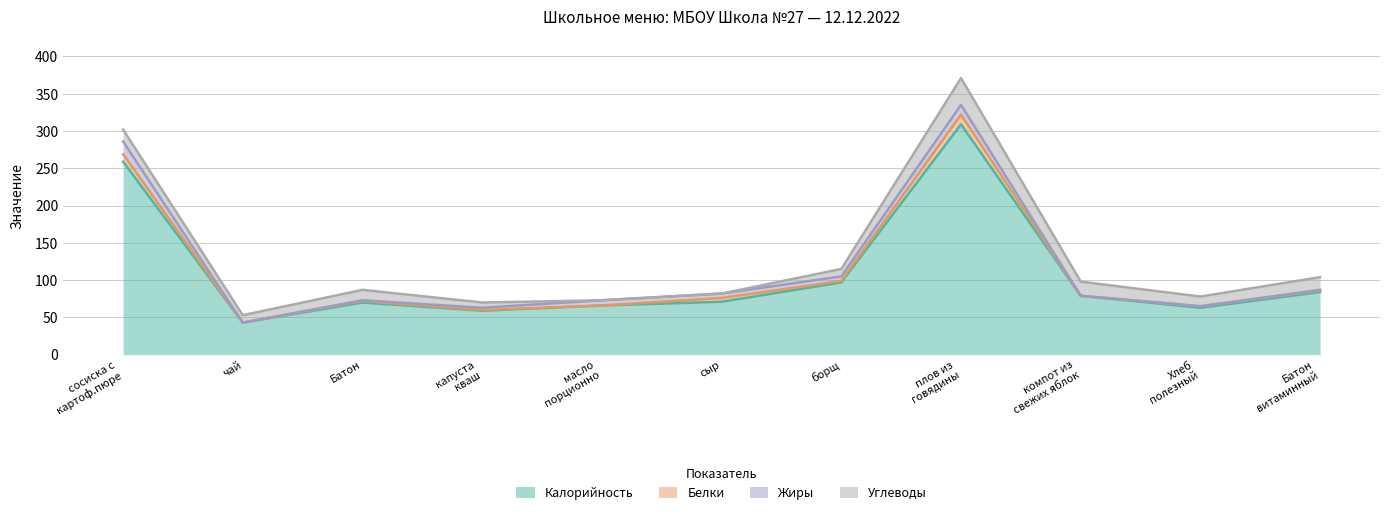

Between which two adjacent categories do Белки and Жиры first intersect?

Батон and капуста
кваш